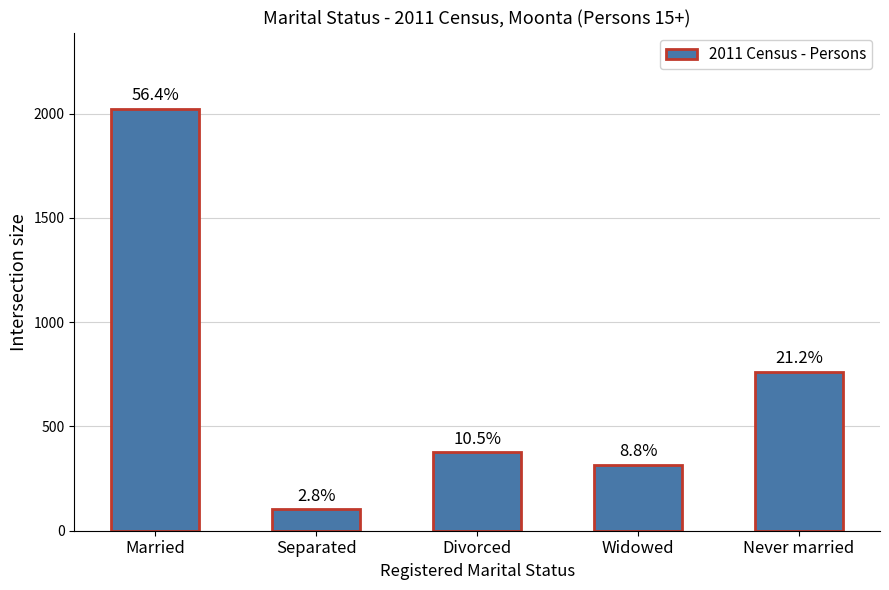

True or false: the data shows 1187 at Never married.

False